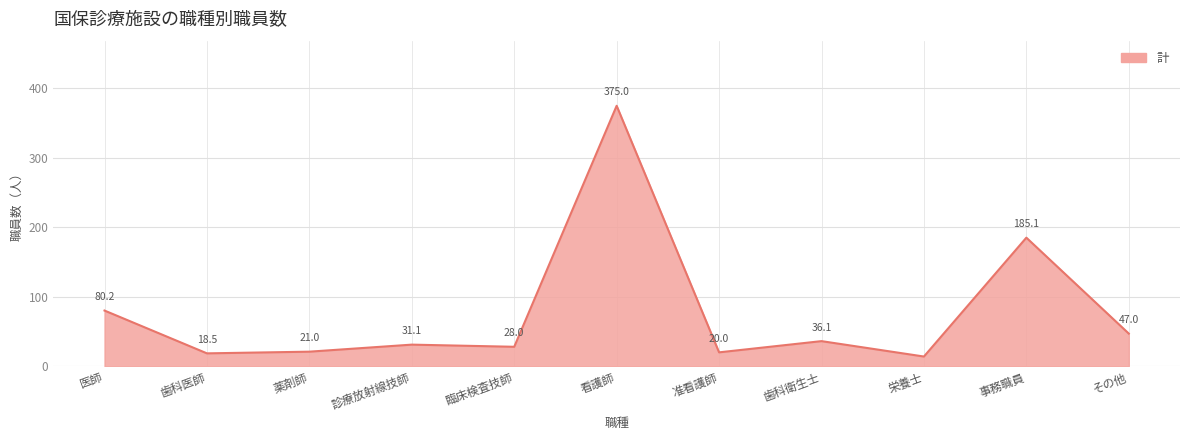

Rank the categories by value from highest to lowest.

看護師, 事務職員, 医師, その他, 歯科衛生士, 診療放射線技師, 臨床検査技師, 薬剤師, 准看護師, 歯科医師, 栄養士